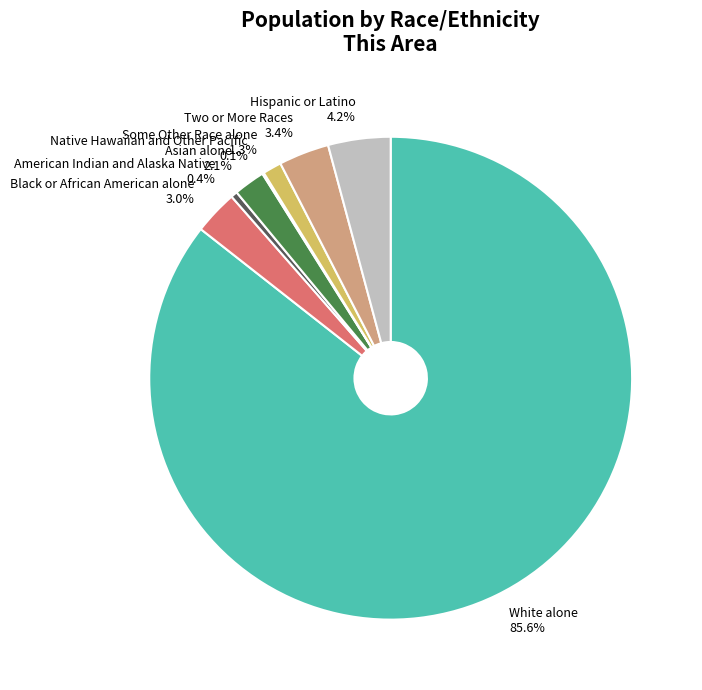

How much of the chart is everything except Black or African American alone?

97.0%